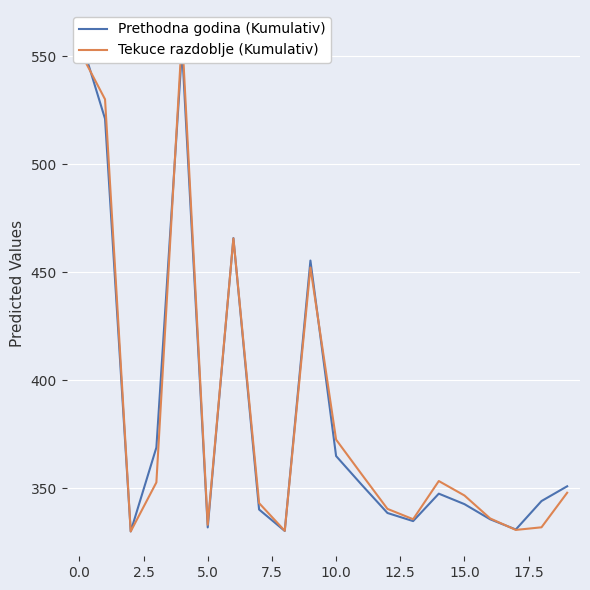

Is it true that Tekuce razdoblje (Kumulativ) equals 586.3 at 15?

False